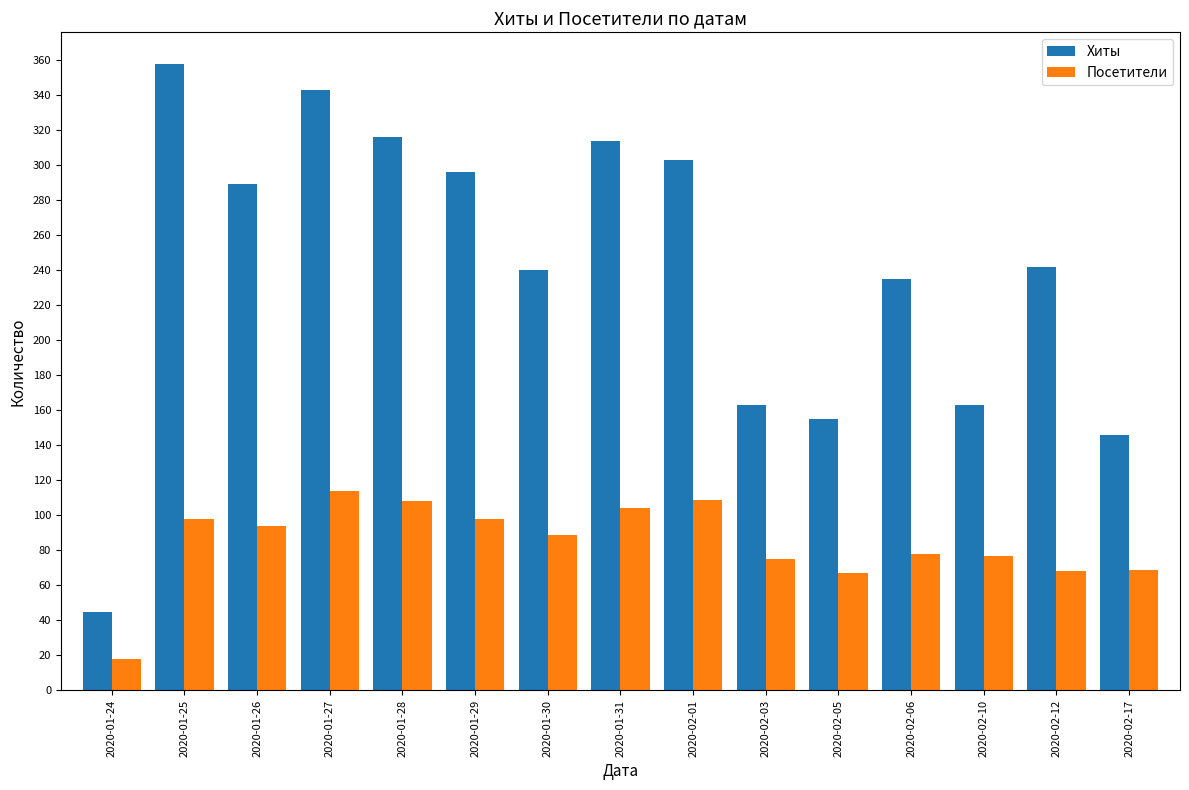

Rank the series at 2020-02-03 from highest to lowest value.

Хиты, Посетители